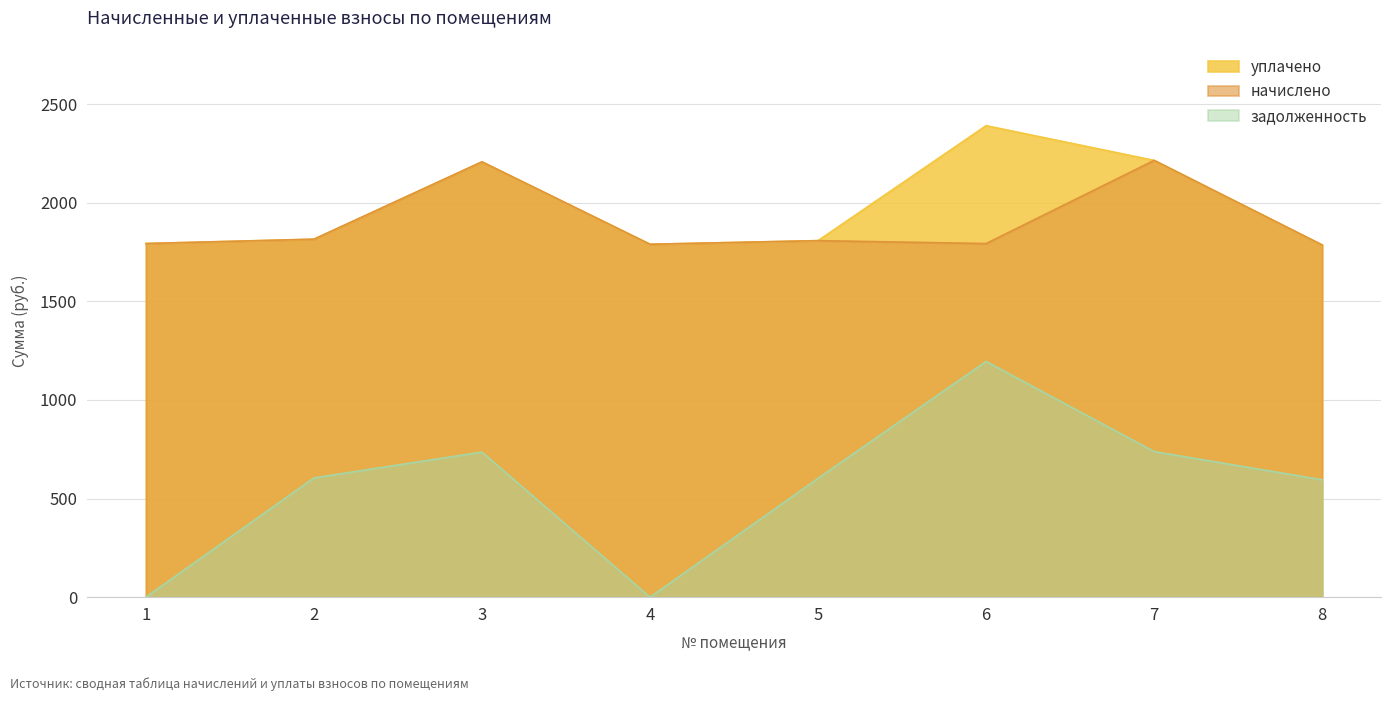

What are all the series names shown in the legend?

уплачено, начислено, задолженность